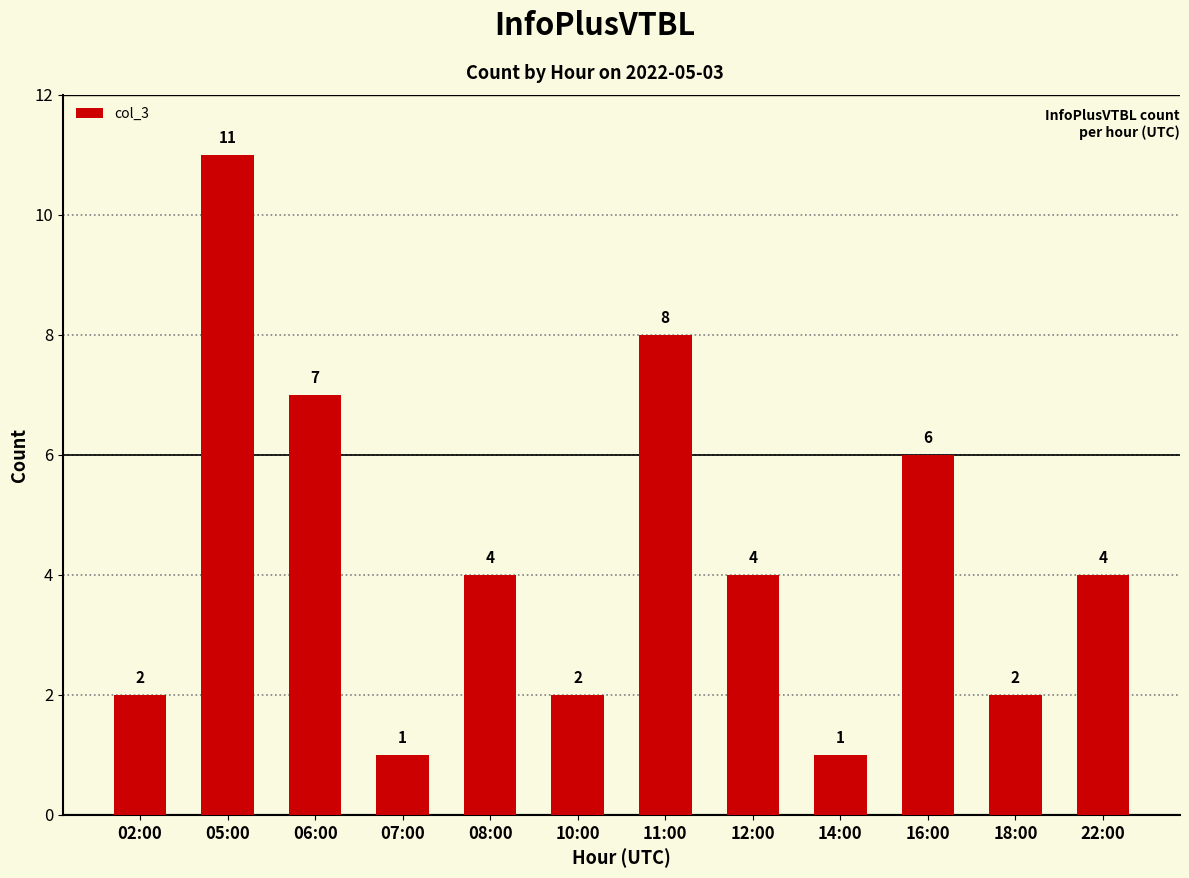

Reading left to right, list all the values displayed in this chart.

02:00=2	05:00=11	06:00=7	07:00=1	08:00=4	10:00=2	11:00=8	12:00=4	14:00=1	16:00=6	18:00=2	22:00=4